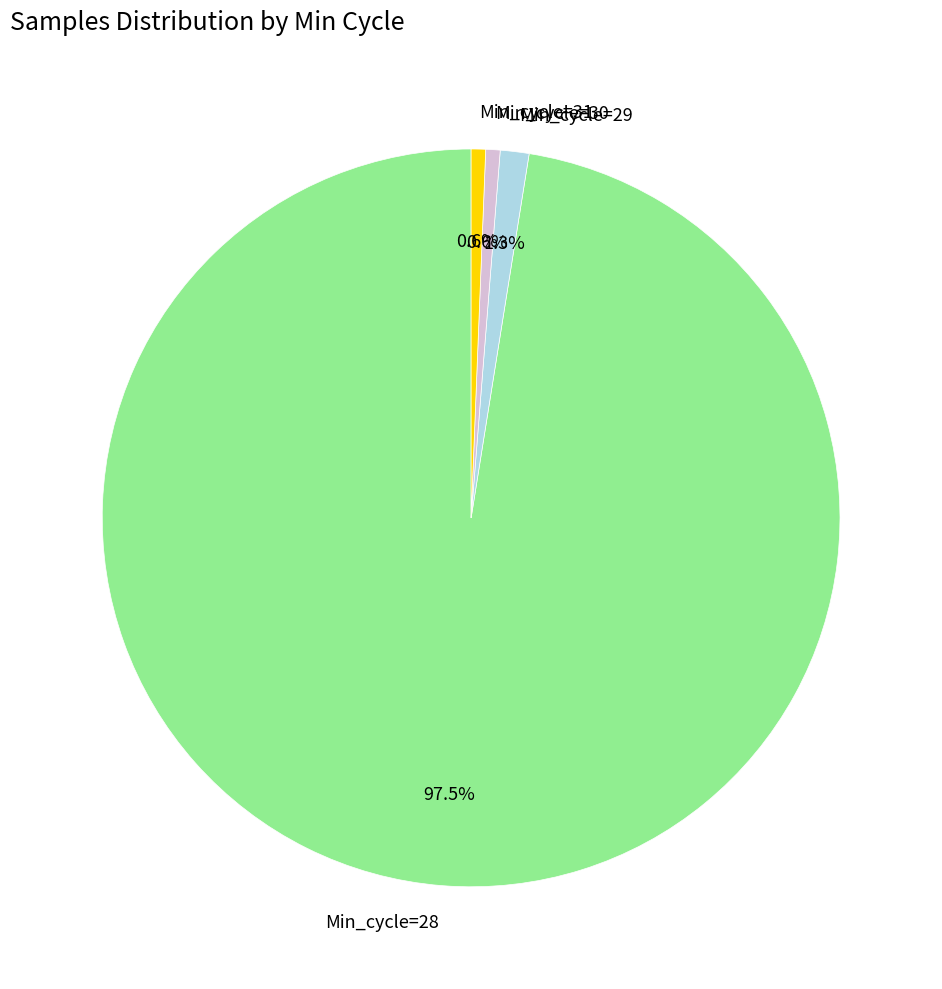

Does any single category account for the majority?

Yes